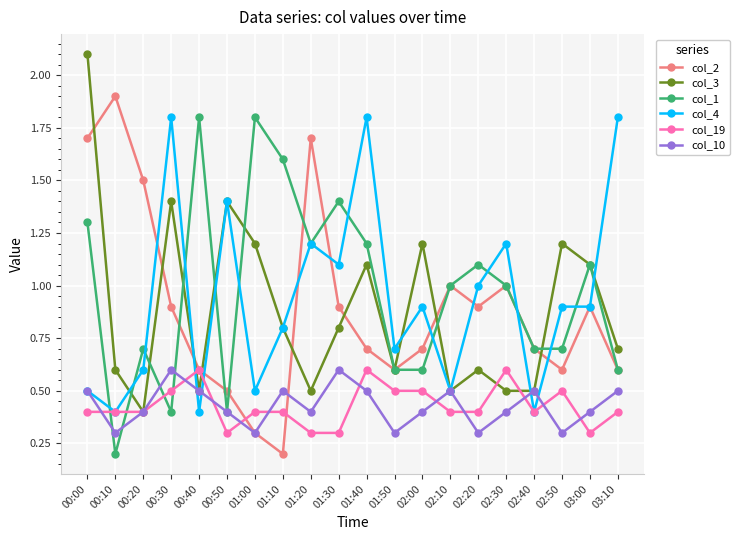

What is the spread (max minus min) of values at 00:30?

1.4